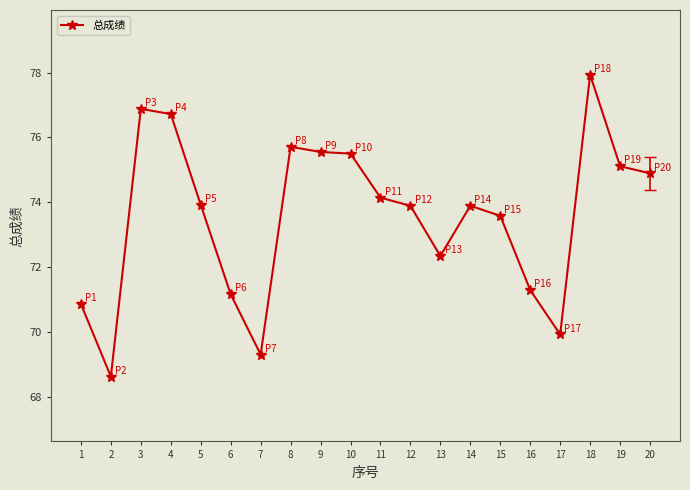

Count the number of data series in this chart.

1